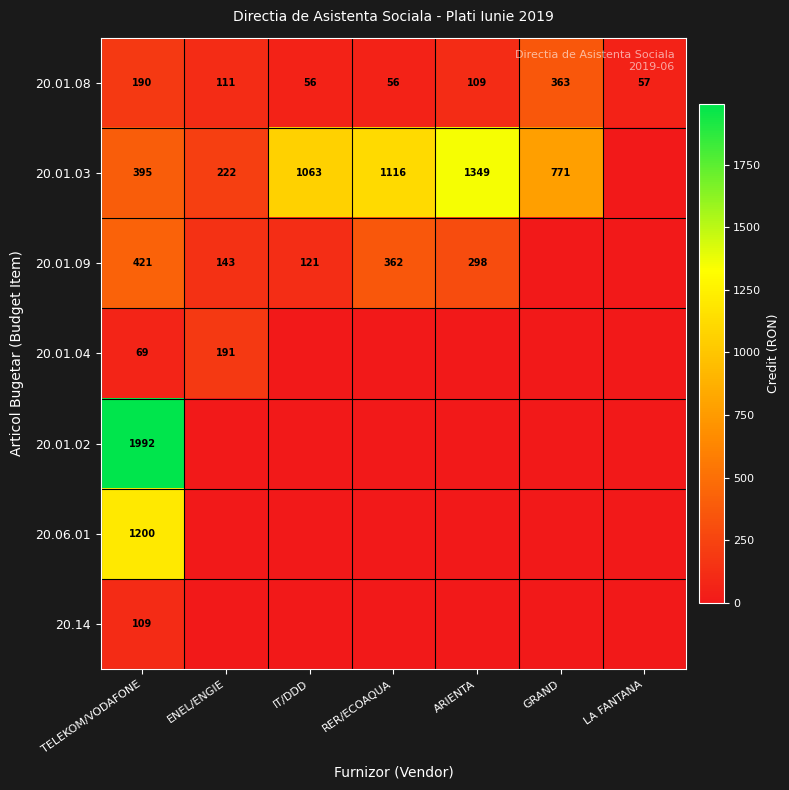

At how many categories does at least one series exceed 689?

5